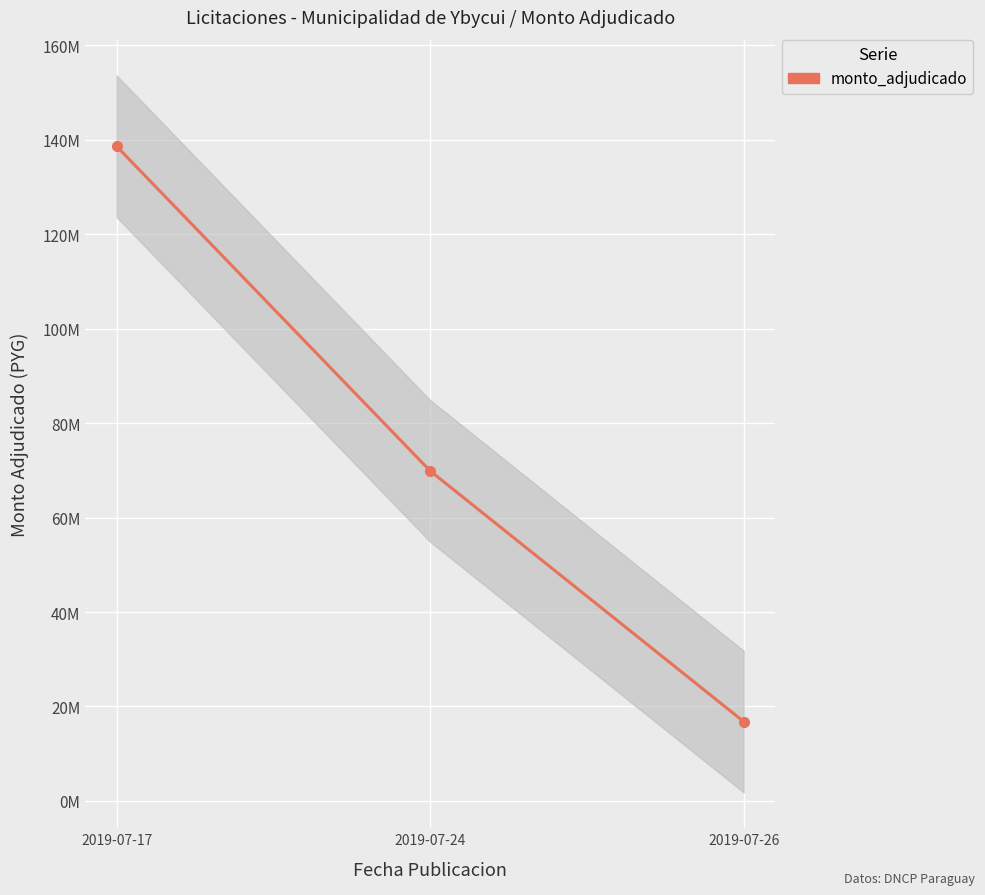

What value does the data have at 2019-07-17, to the nearest 10?

138600000